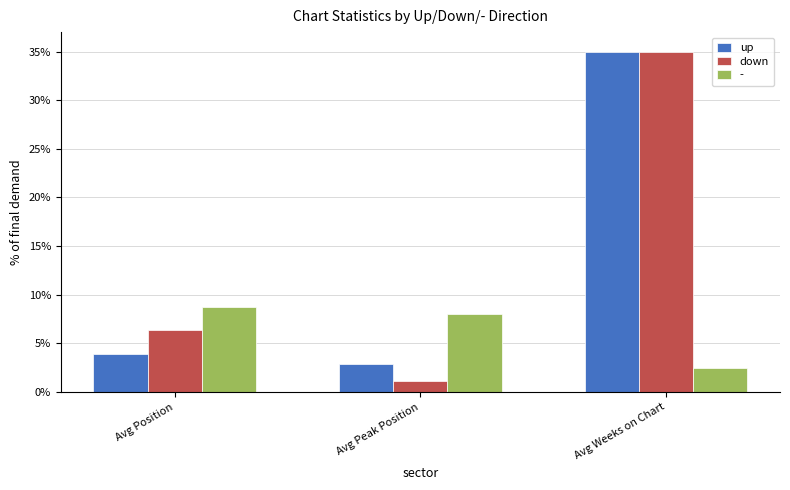

What are all the series names shown in the legend?

up, down, -